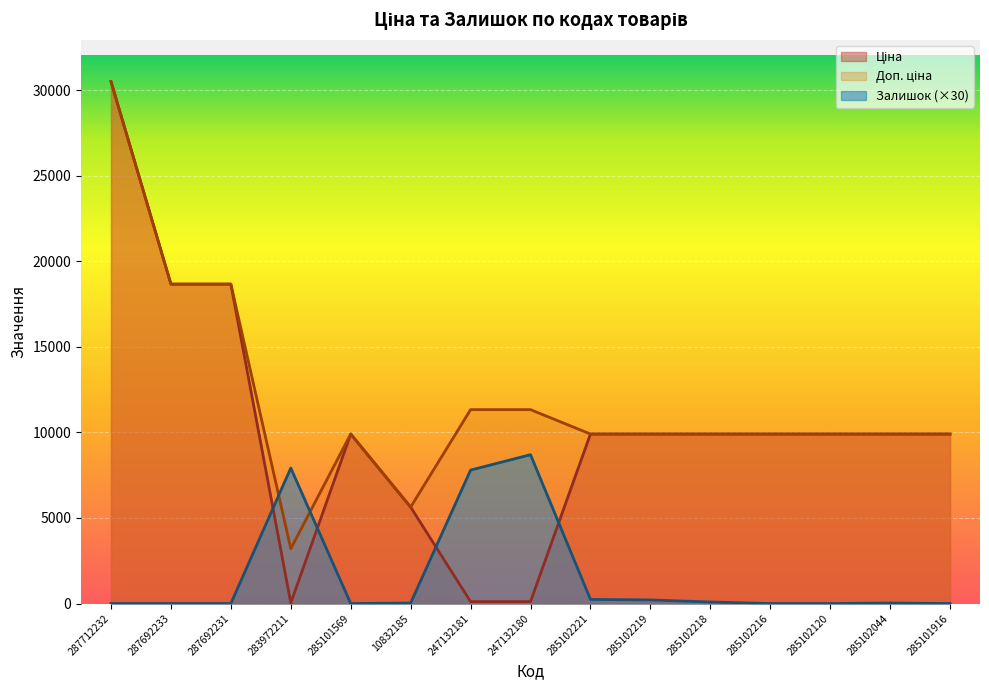

Does the chart display data point markers on the line(s)?

No